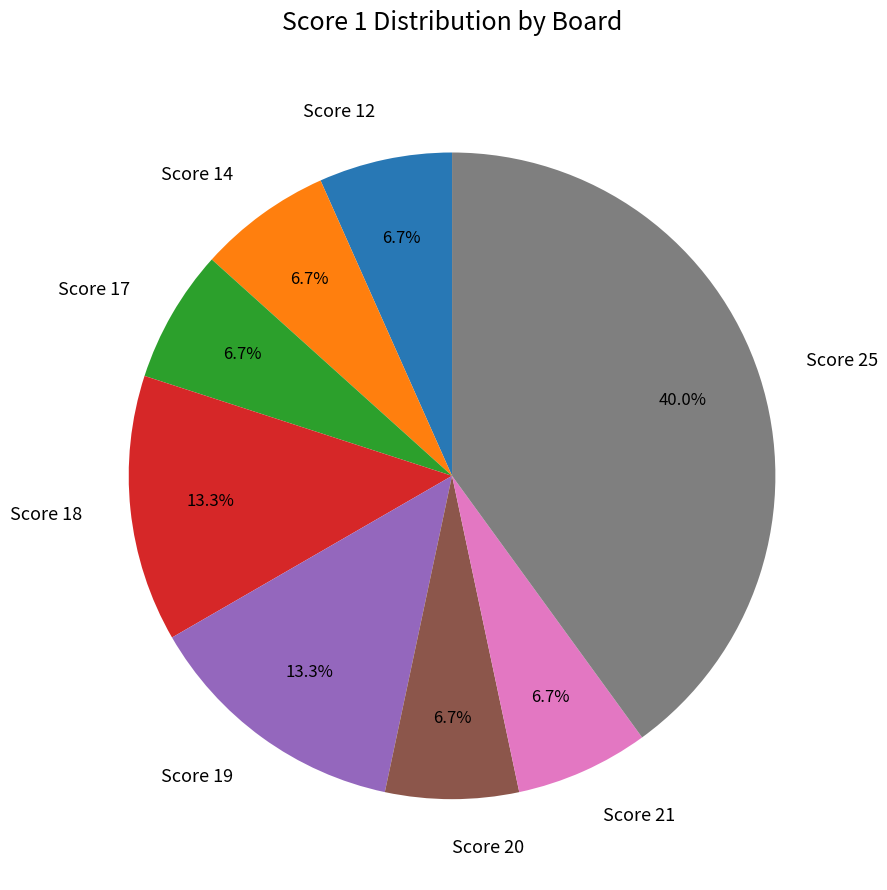

Does Score 20 account for over 50% of the chart?

No